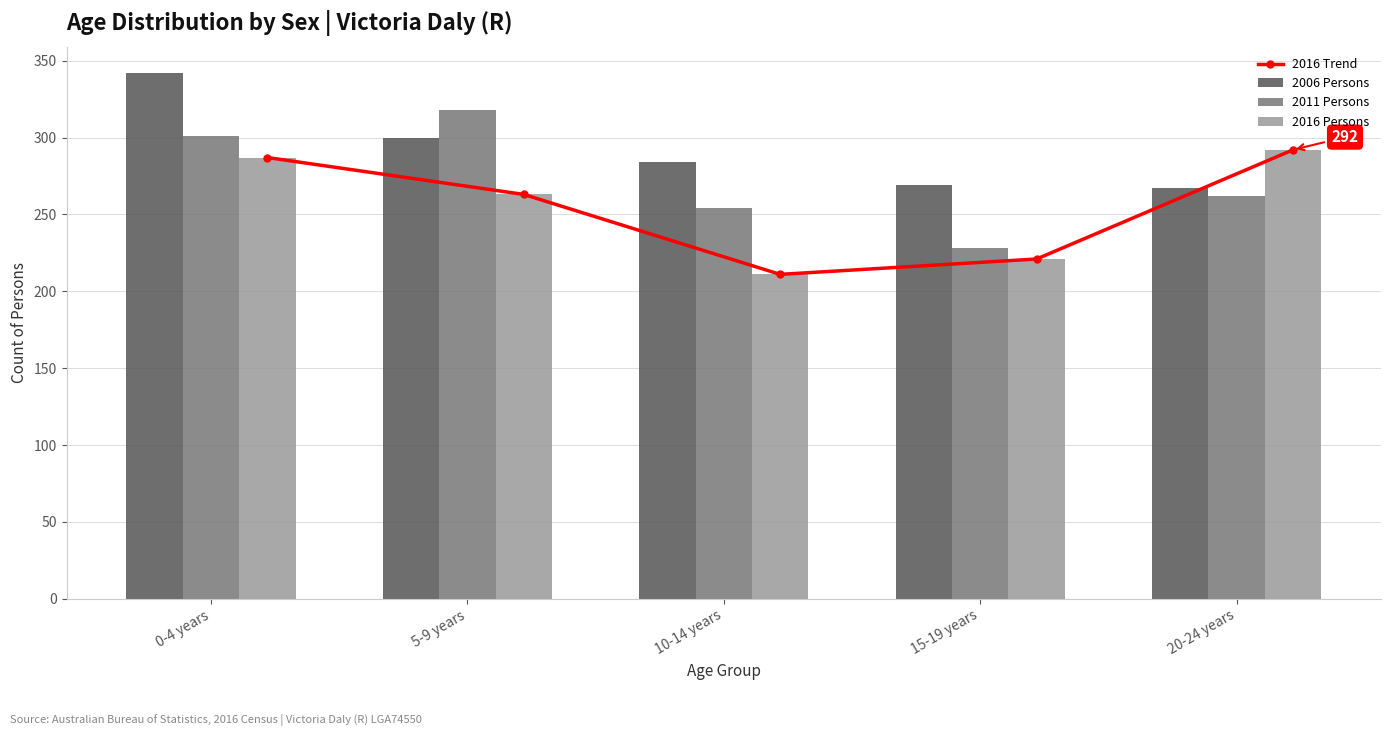

At which label does 2006 Persons first exceed 284?

0-4 years